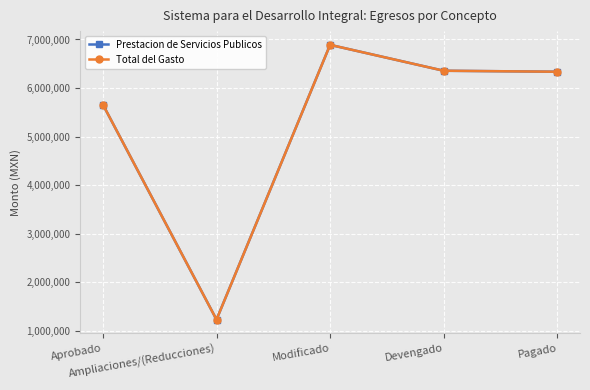

How many lines are shown in the chart?

2